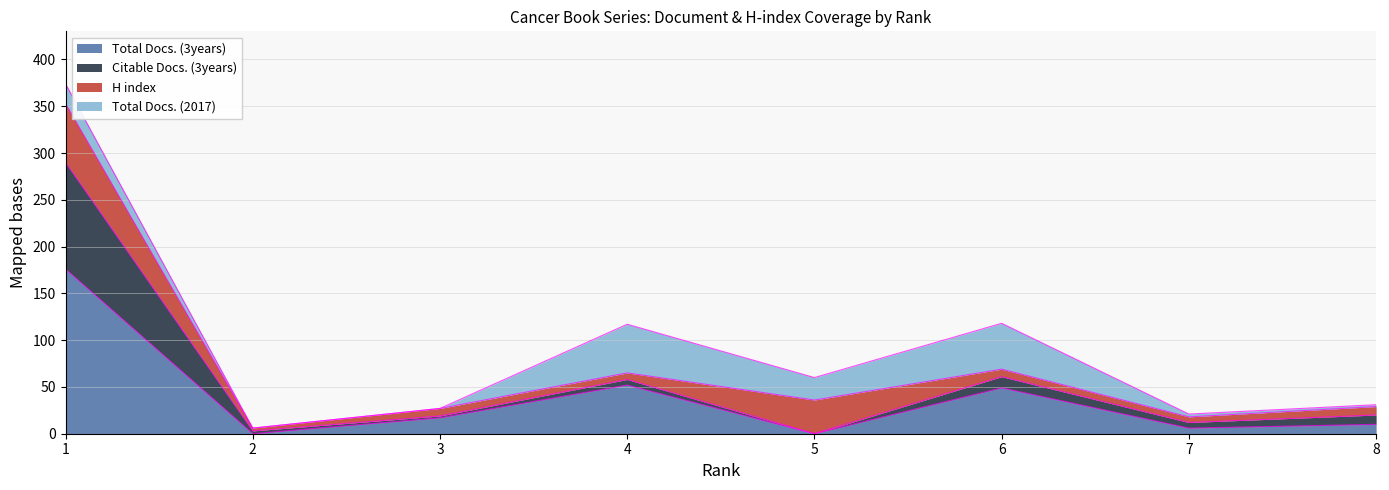

True or false: Citable Docs. (3years) has a value of 15 at 3.

False